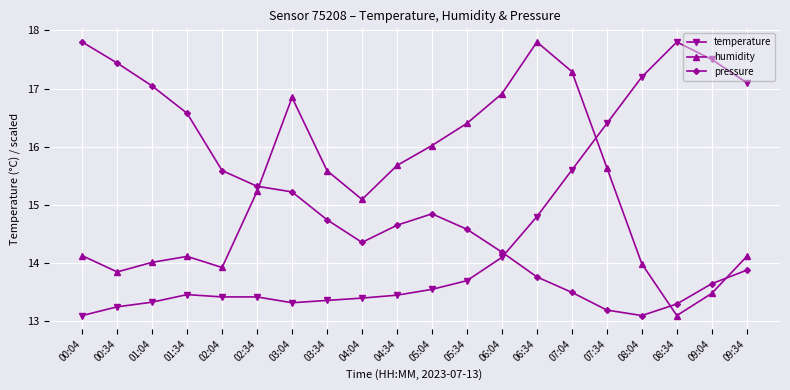

What is the highest value of the humidity series?

17.8